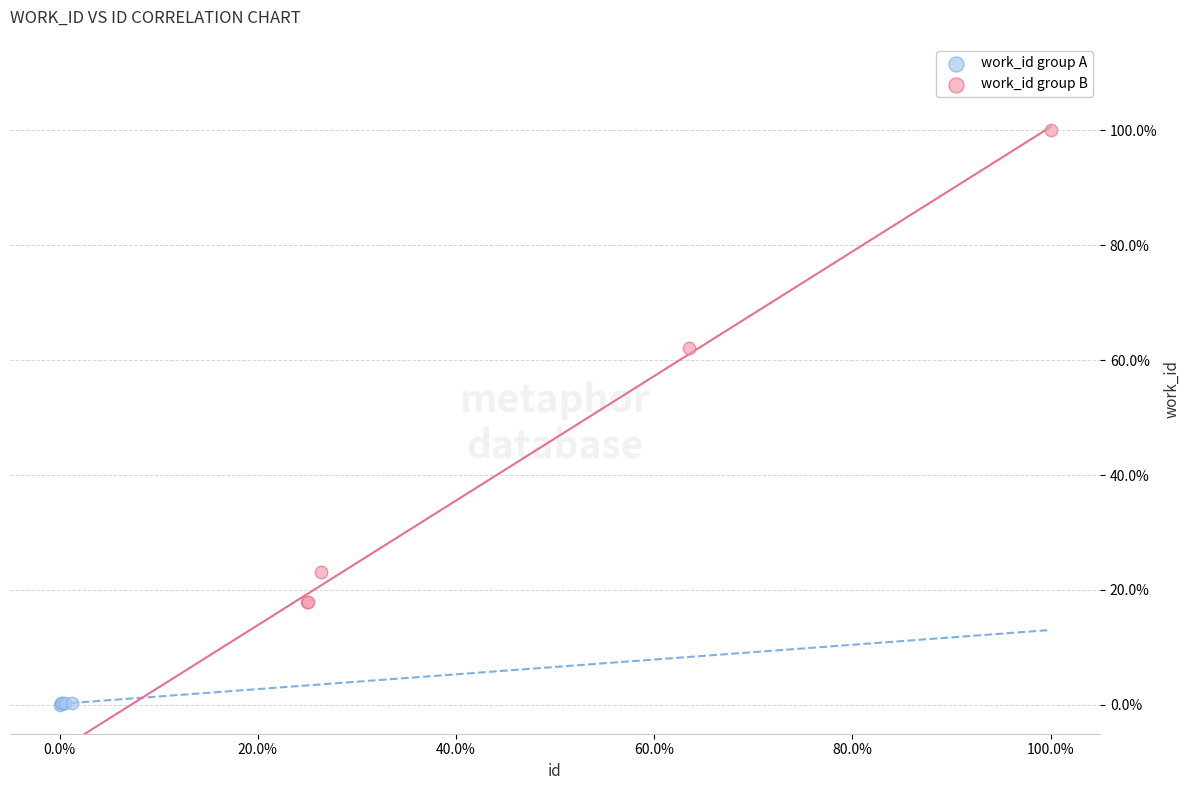

Which series contains the highest Y value?

work_id group B